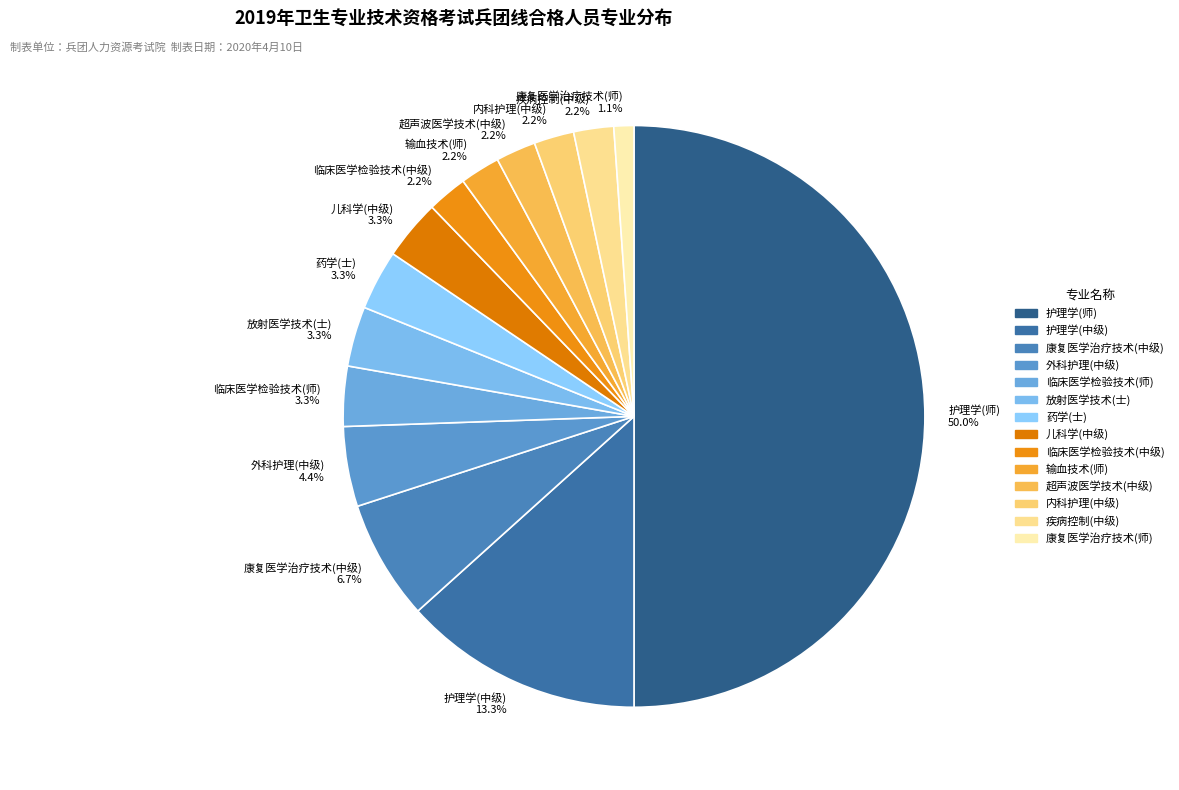

To the nearest percent, what percentage of the pie is 药学(士)?

3%